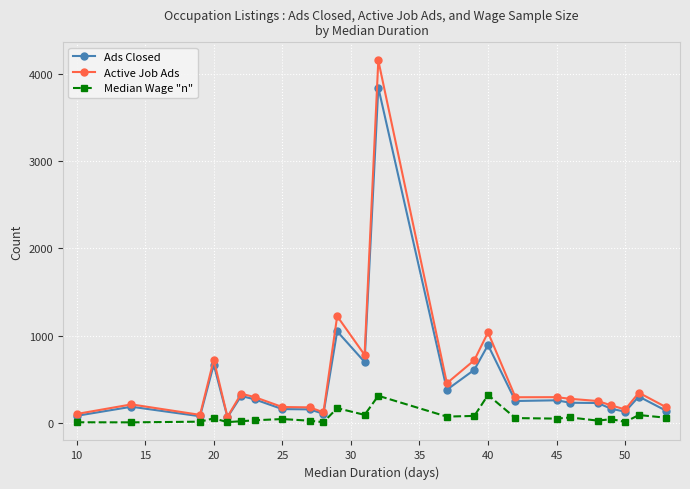

Which series has the largest range (max minus min)?

Active Job Ads